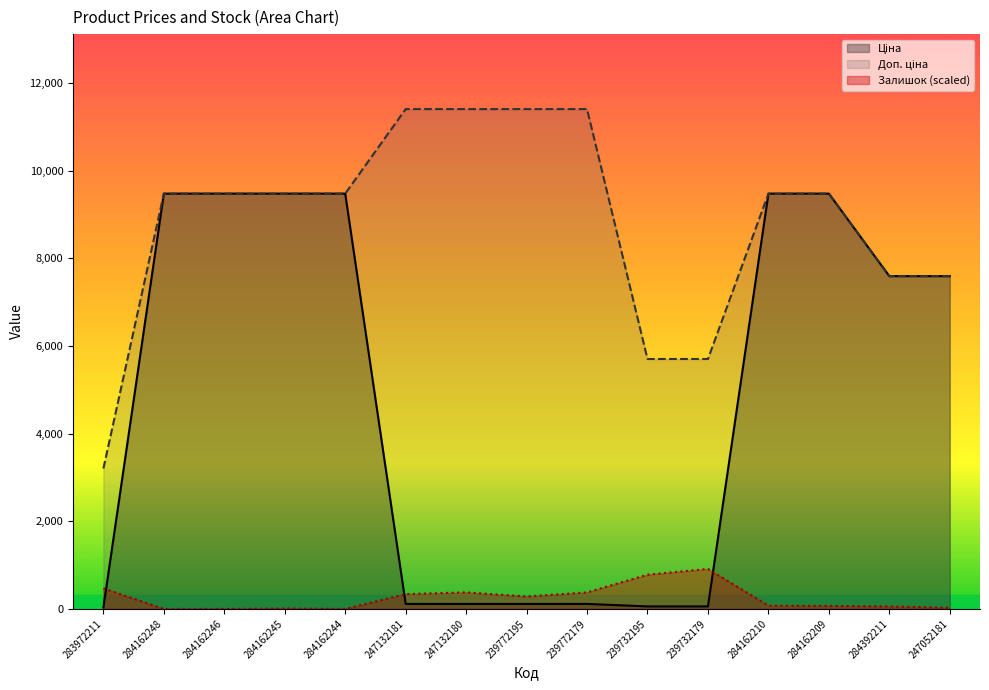

True or false: Доп. ціна and Ціна intersect in this chart.

False